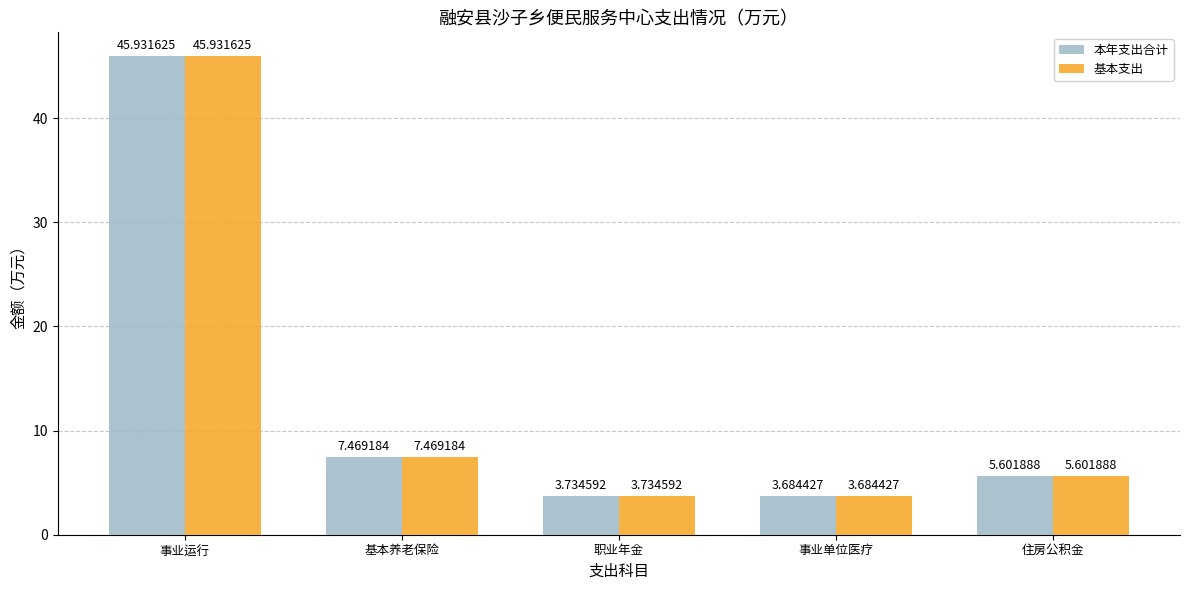

What are all the series names shown in the legend?

本年支出合计, 基本支出